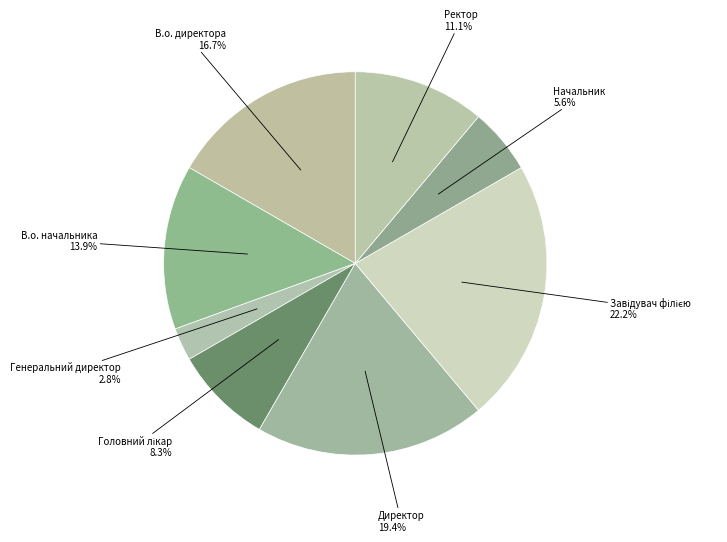

What is the smallest slice in the pie chart?

Генеральний директор